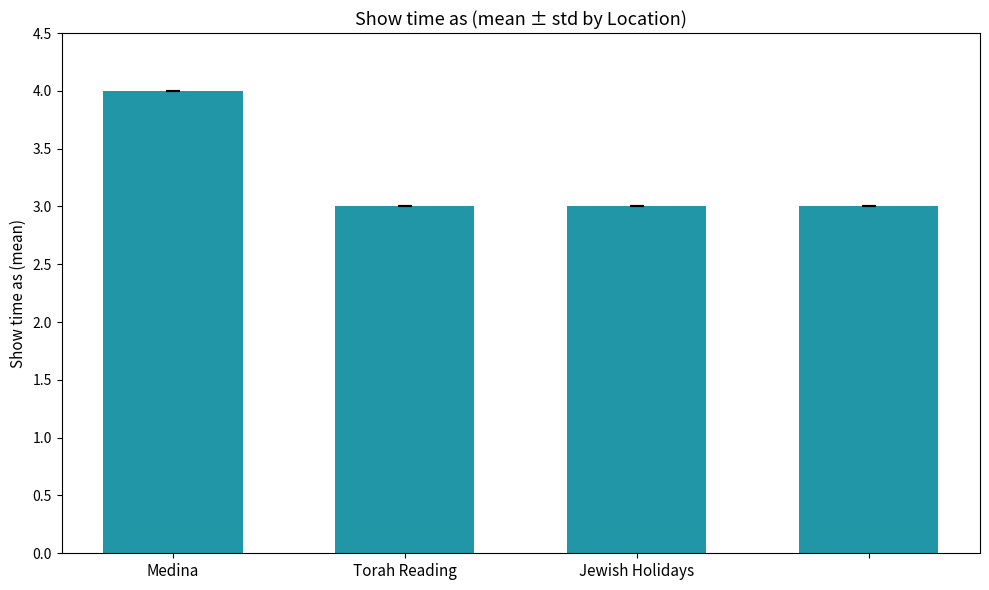

What is the minimum value shown in the chart?

3